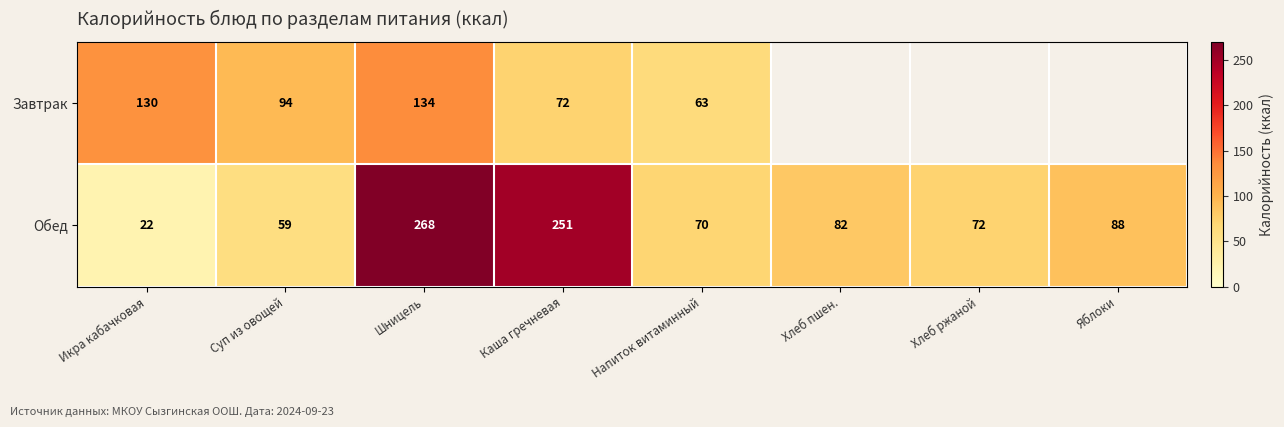

True or false: Завтрак has a value of 98 at Каша гречневая.

False